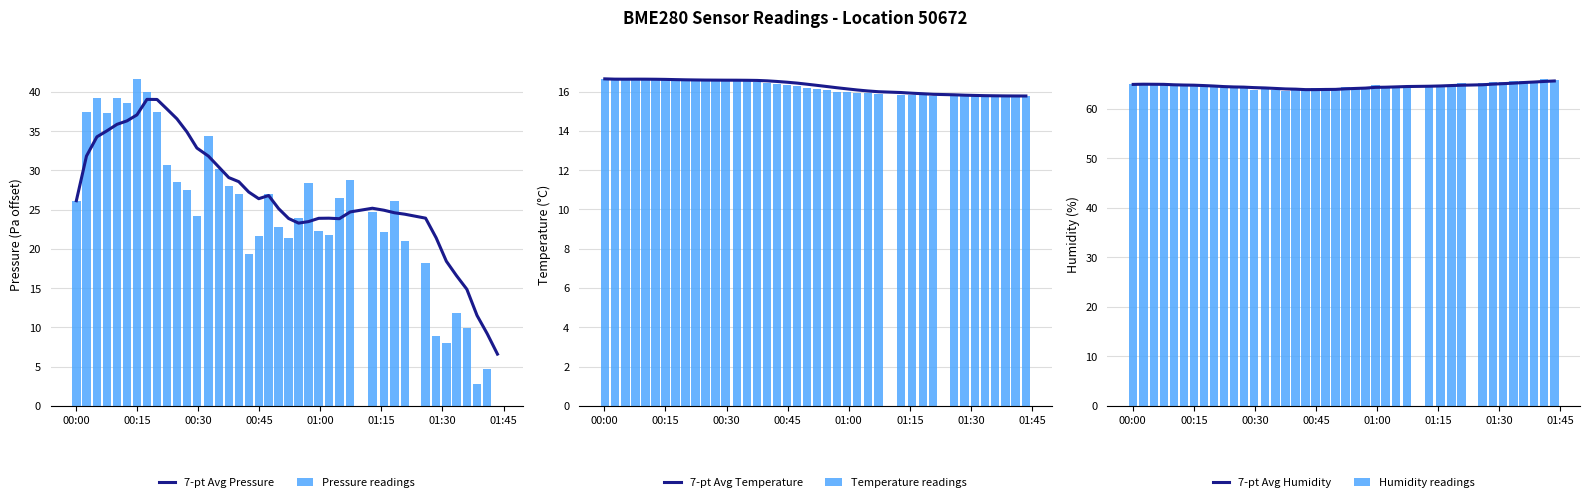

What are all the series names shown in the legend?

7-pt Avg Pressure, Pressure readings, 7-pt Avg Temperature, Temperature readings, 7-pt Avg Humidity, Humidity readings